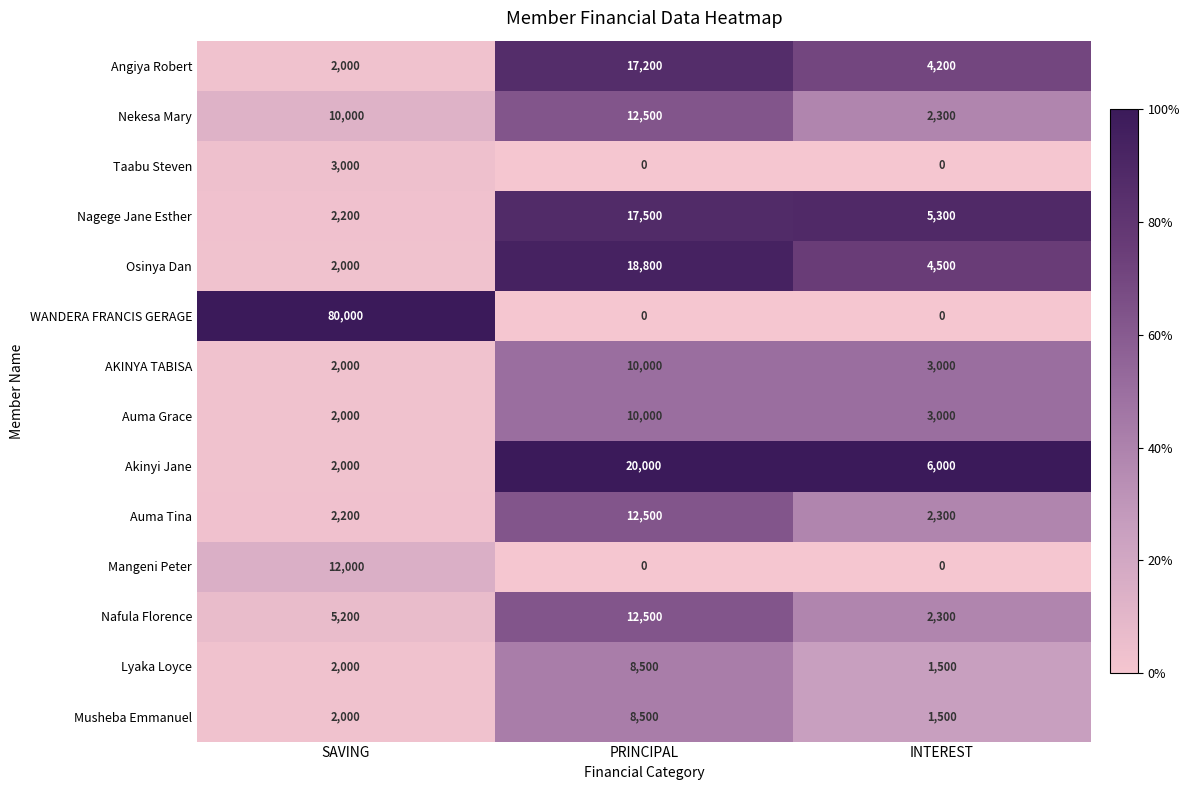

What is the sum of the Auma Grace values at PRINCIPAL and SAVING?

12000